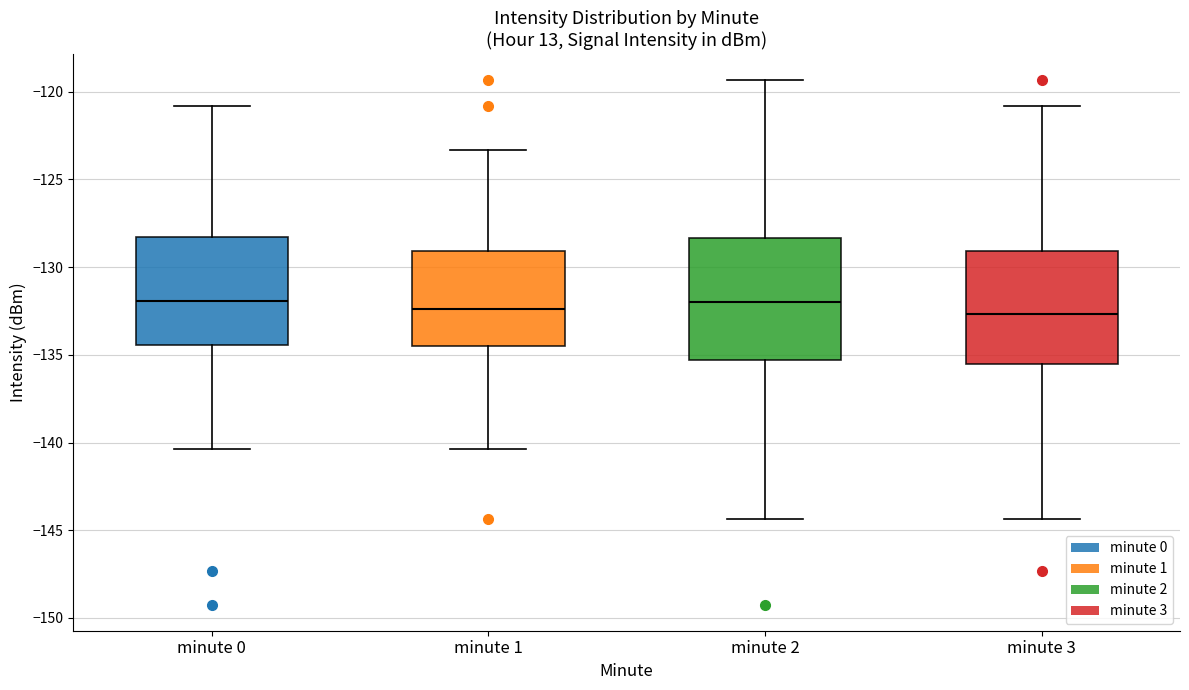

Where is the lower edge of the box for minute 3 on the y-axis? The values are not printed on the chart, so give them approximately, as read against the axis.

-135.5